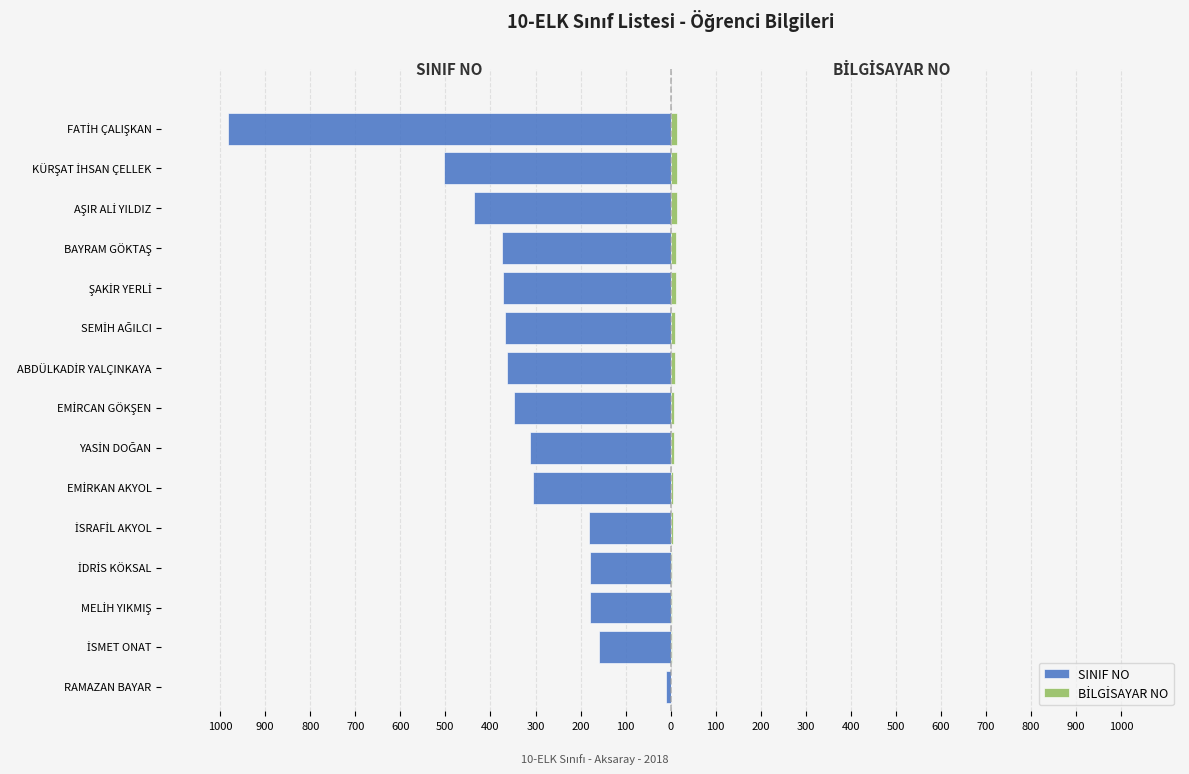

How many groups of bars are there?

15